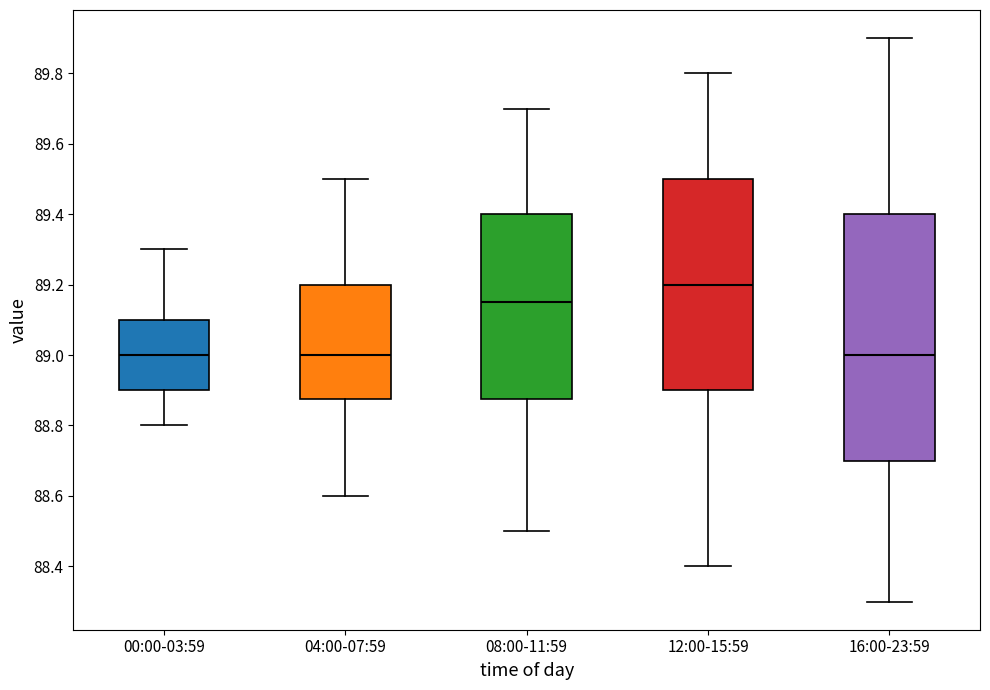

Reading left to right, transcribe this box plot: for each box, give where its median line is, the range the box spans, and where its two whiskers end, as read against the y-axis. The values are not printed on the chart, so give them approximately, as read against the axis.

00:00-03:59: median 89.00, box 88.90 to 89.10, whiskers 88.80 to 89.30
04:00-07:59: median 89.00, box 88.88 to 89.20, whiskers 88.60 to 89.50
08:00-11:59: median 89.16, box 88.88 to 89.40, whiskers 88.50 to 89.70
12:00-15:59: median 89.20, box 88.90 to 89.50, whiskers 88.40 to 89.80
16:00-23:59: median 89.00, box 88.70 to 89.40, whiskers 88.30 to 89.90